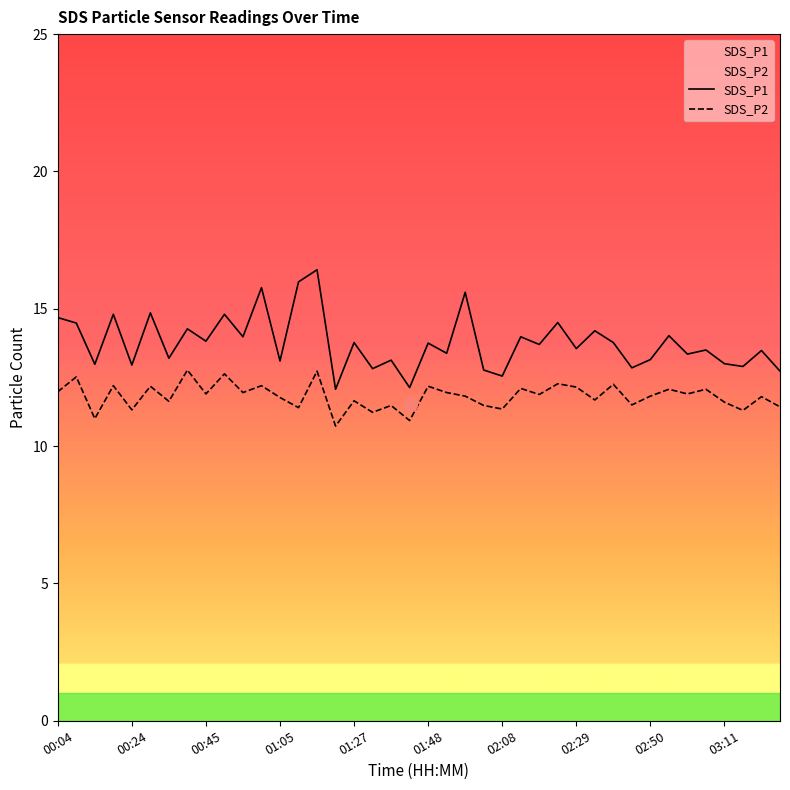

How many lines are shown in the chart?

2